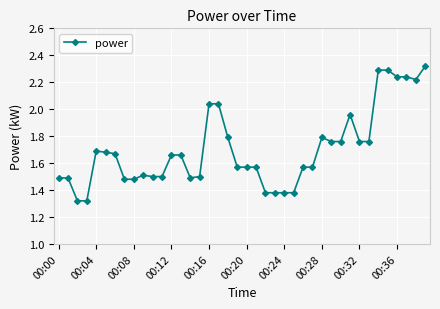

What is the difference between the second highest and minimum values?

1.0